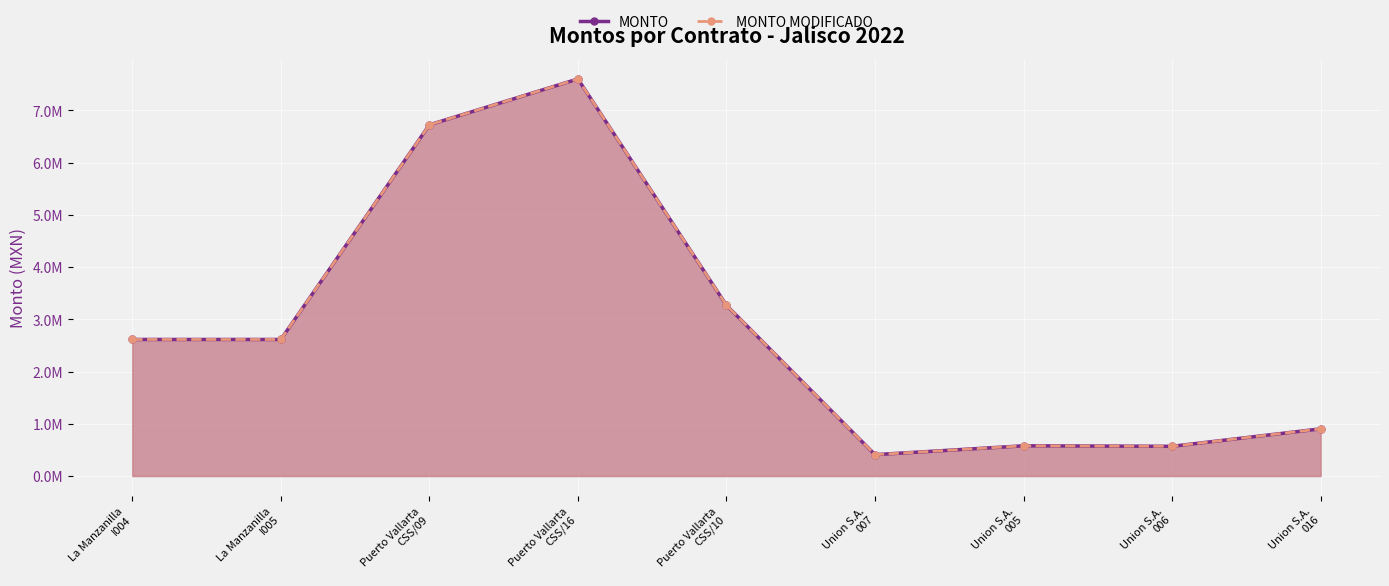

The MONTO series shows 2373720.4 at Puerto Vallarta
CSS/09. True or false?

False